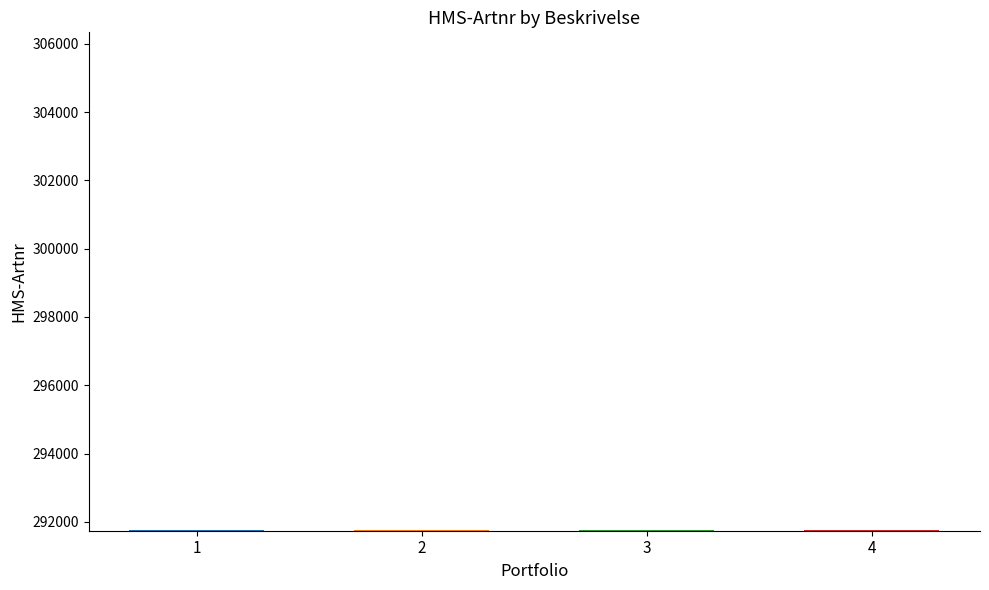

The value at Reisetid leselist Alva BC 640 is 77427. True or false?

False